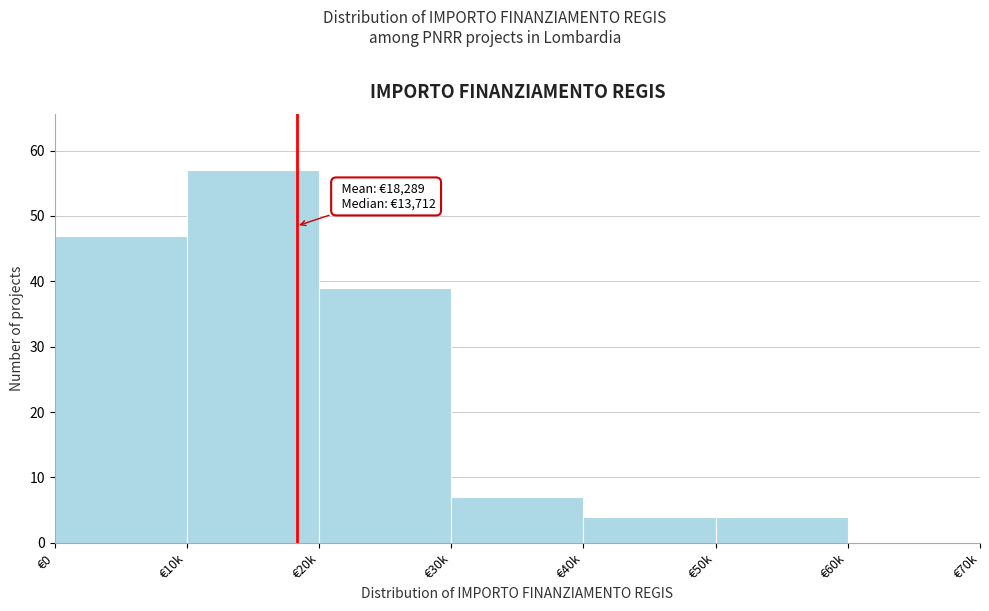

Reading right to left, list all the values displayed in this chart.

€60k=0	€50k=4	€40k=4	€30k=7	€20k=39	€10k=57	€0=47